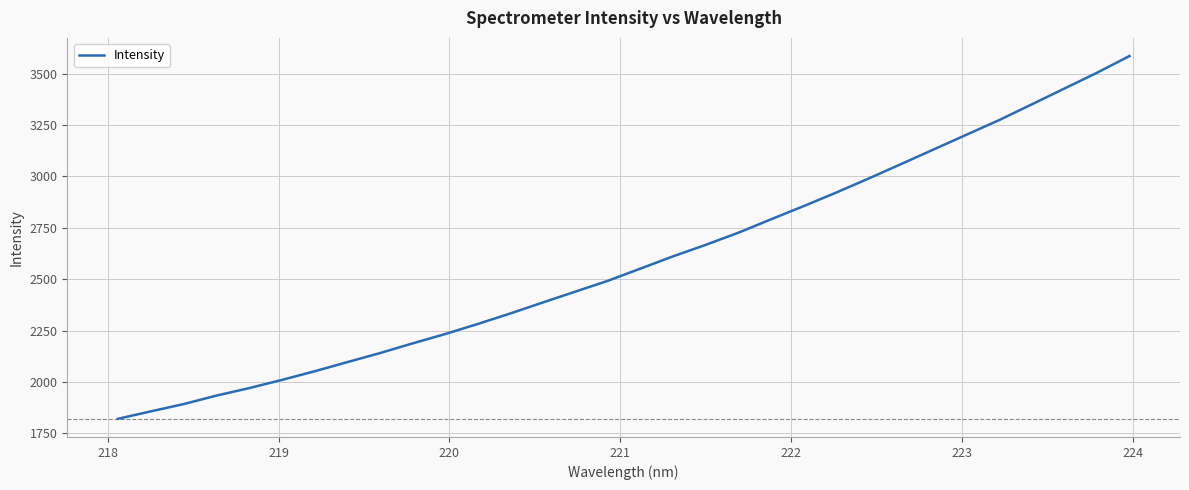

What is the minimum value shown in the chart?

1820.4